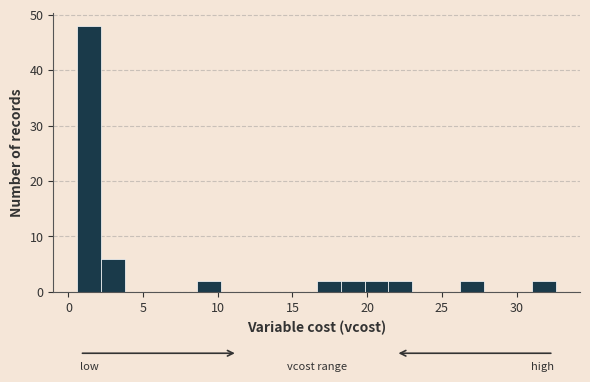

Read against the x-axis, roughly where is the centre of the tallest bar?

1.5